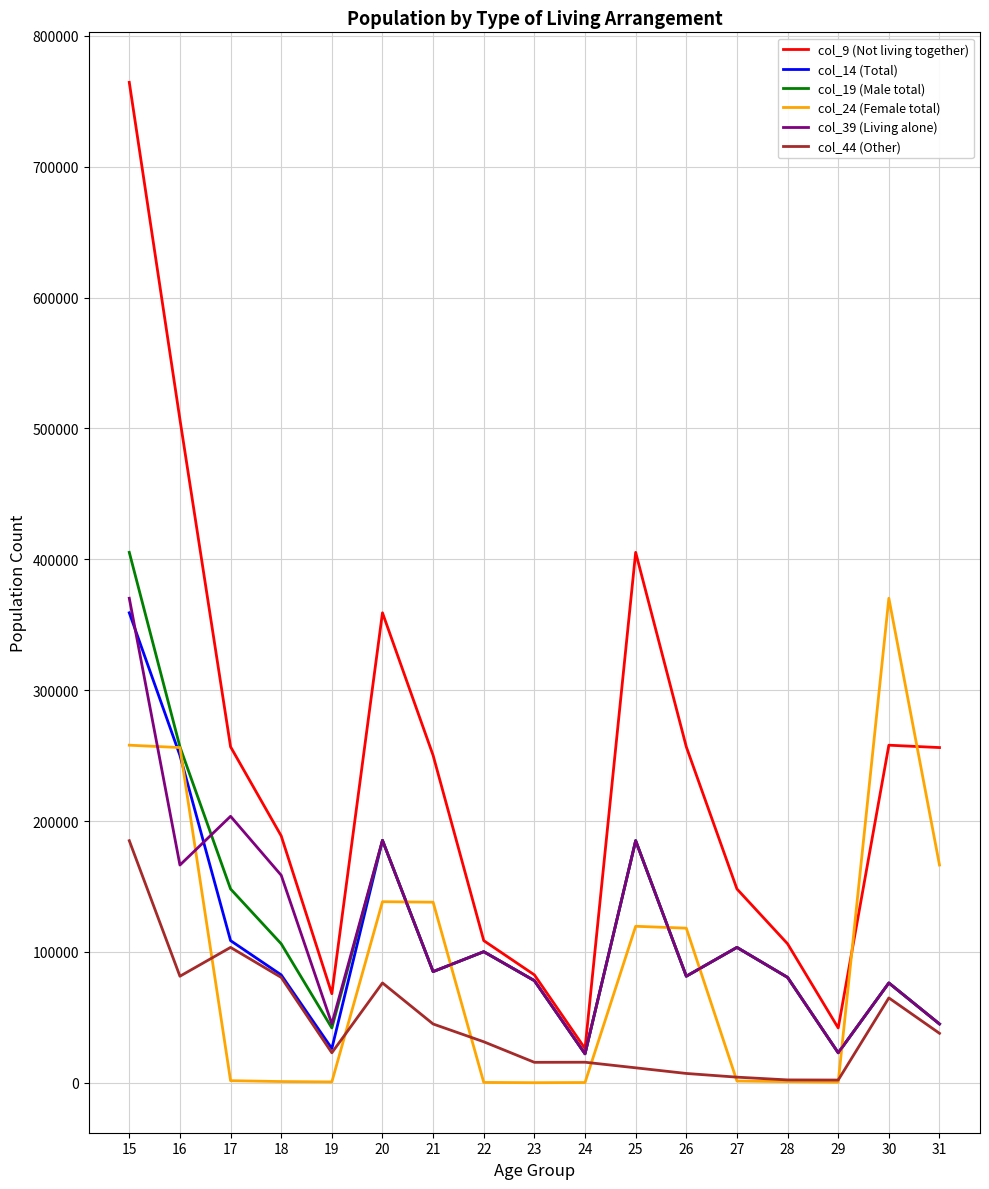

At which category is the sum across all series the highest?

15